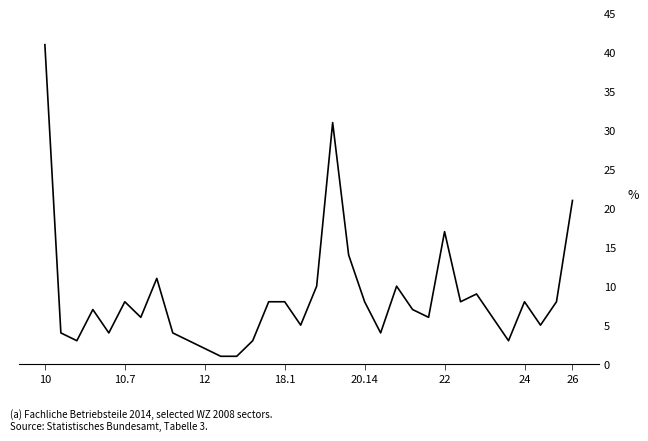

Reading right to left, list all the values displayed in this chart.

21	8	5	8	3	6	9	8	17	6	7	10	4	8	14	31	10	5	8	8	3	1	1	2	3	4	11	6	8	4	7	3	4	41